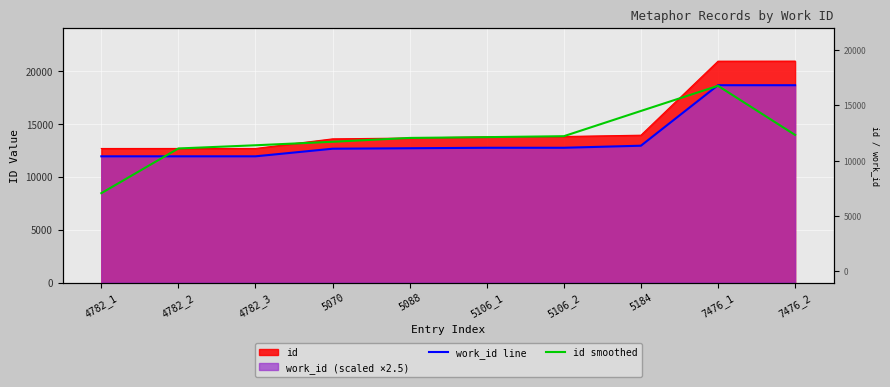

Which series changed the most between 4782_1 and 4782_3?

id smoothed